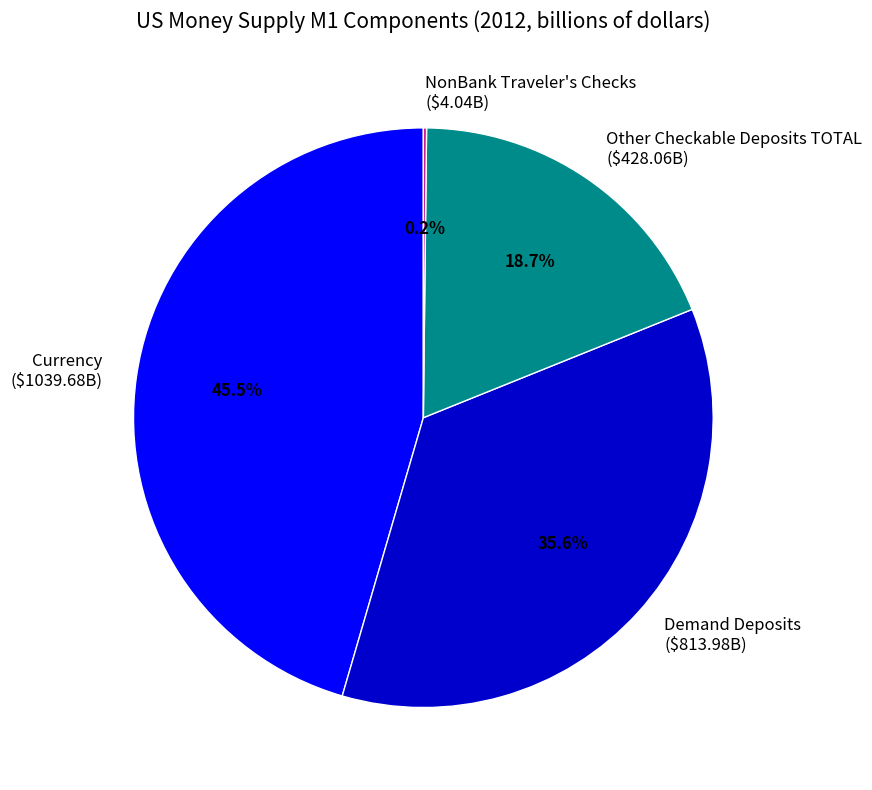

Does Demand Deposits ($813.98B) account for over 50% of the chart?

No